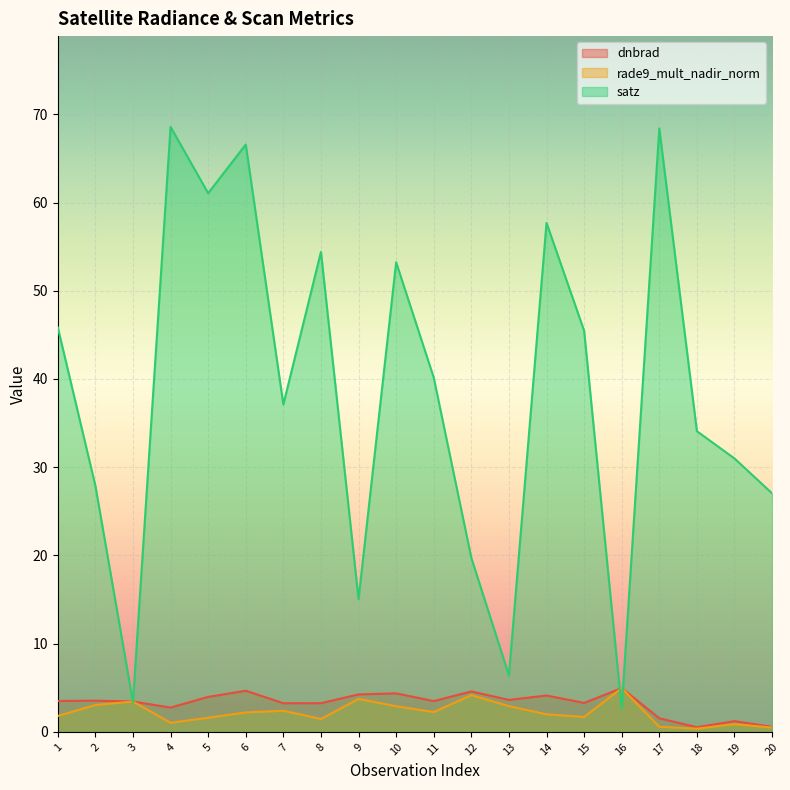

Does the chart display data point markers on the line(s)?

No